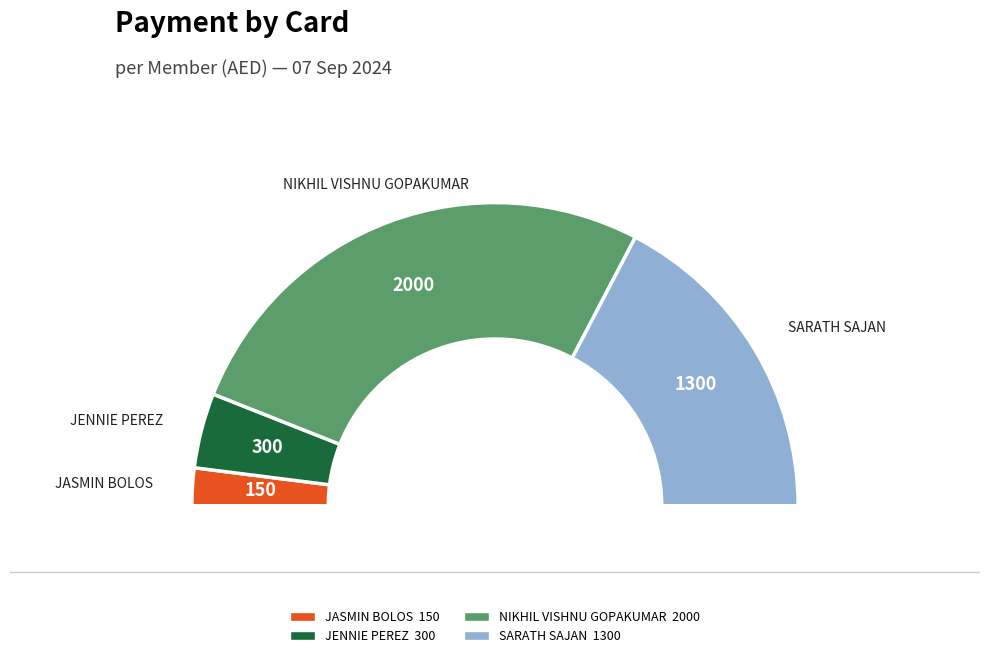

Does NIKHIL VISHNU GOPAKUMAR represent more than half of the total?

Yes